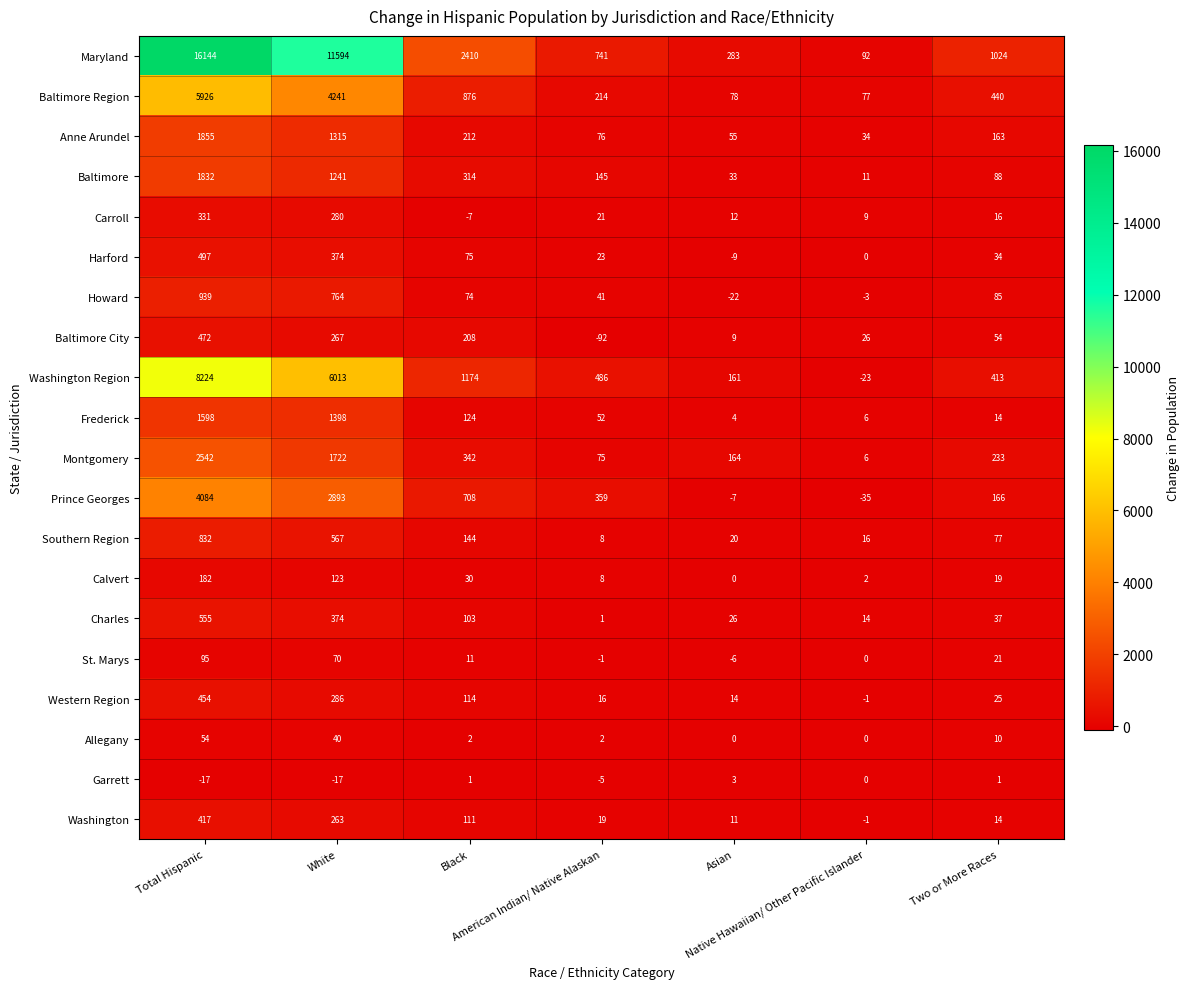

Rank the series by their maximum value, from lowest to highest.

Garrett, Allegany, St. Marys, Calvert, Carroll, Washington, Western Region, Baltimore City, Harford, Charles, Southern Region, Howard, Frederick, Baltimore, Anne Arundel, Montgomery, Prince Georges, Baltimore Region, Washington Region, Maryland